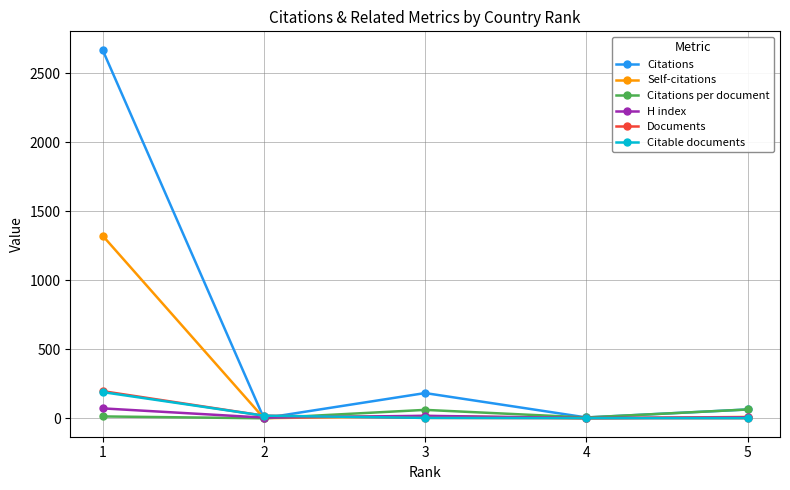

The H index series shows 2.0 at 4. True or false?

True